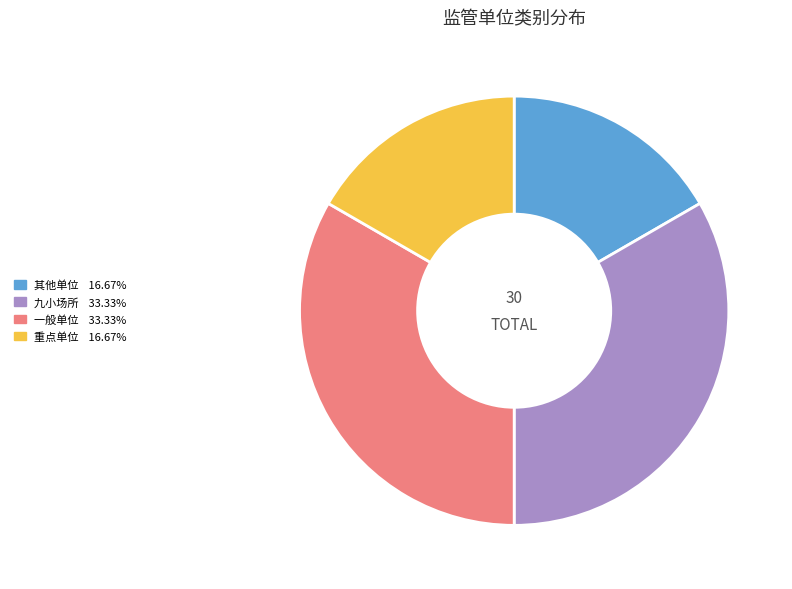

Which has a higher value, 其他单位 or 九小场所?

九小场所